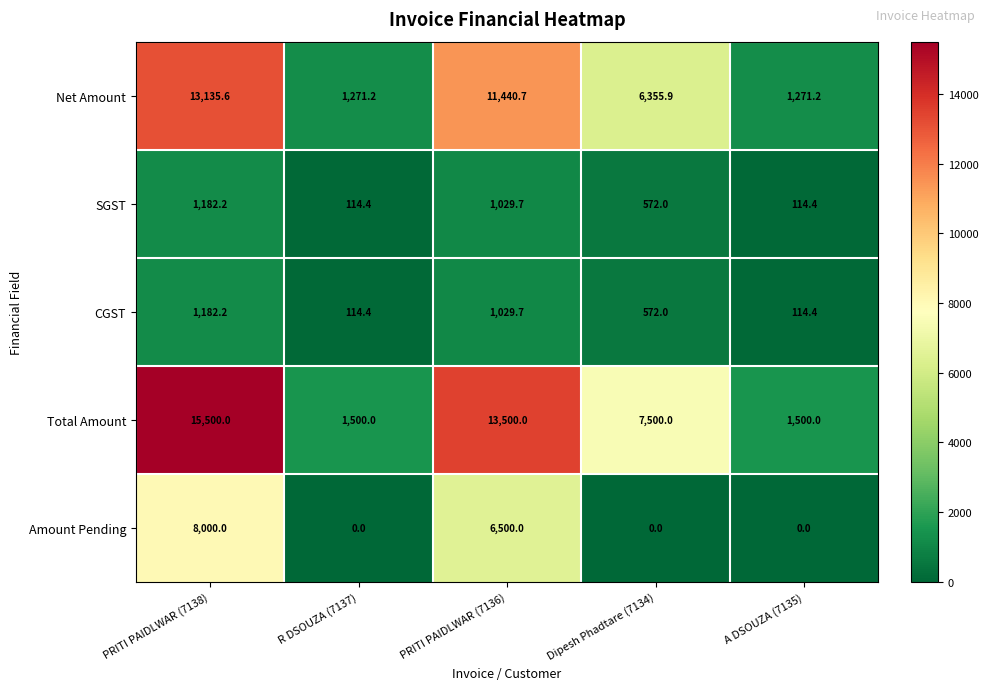

Where is CGST nearest to the value 648?

Dipesh Phadtare (7134)